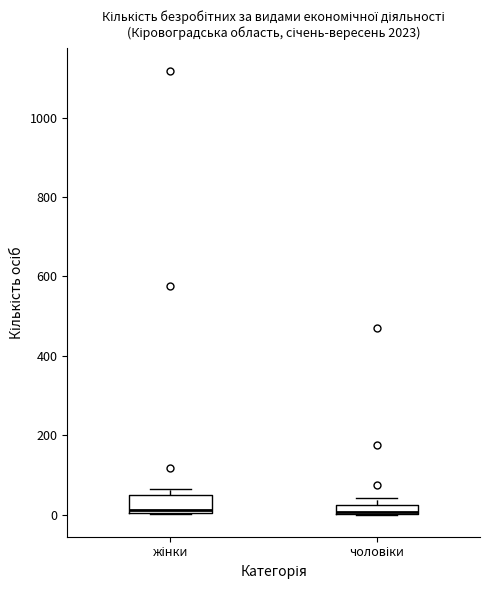

Which box is the tallest, from its lower edge to its upper edge?

жінки